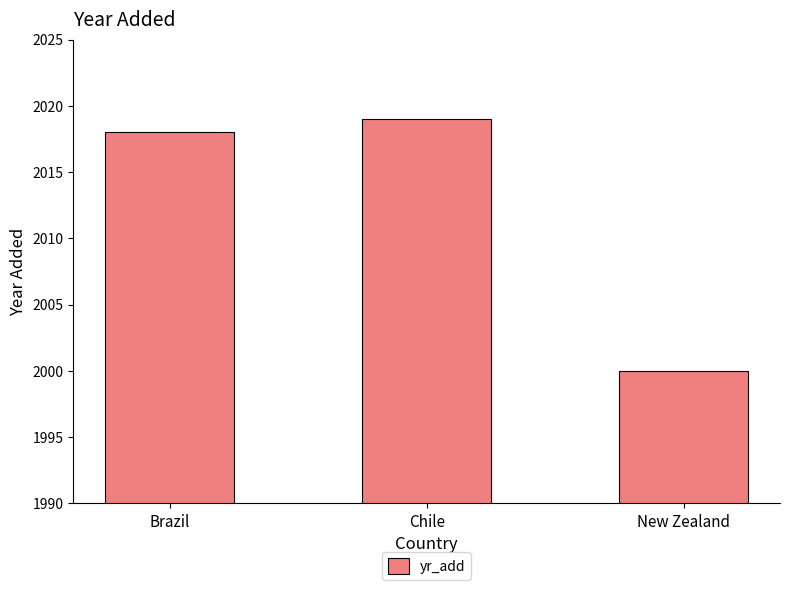

Read the value at Chile, to the nearest 5.

2020